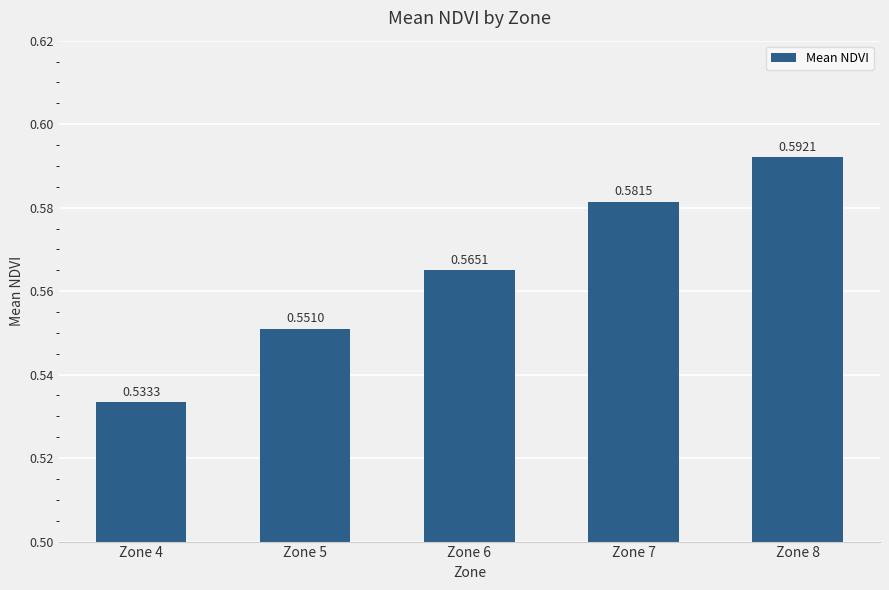

What is the sum of the values at Zone 5 and Zone 6?

1.1